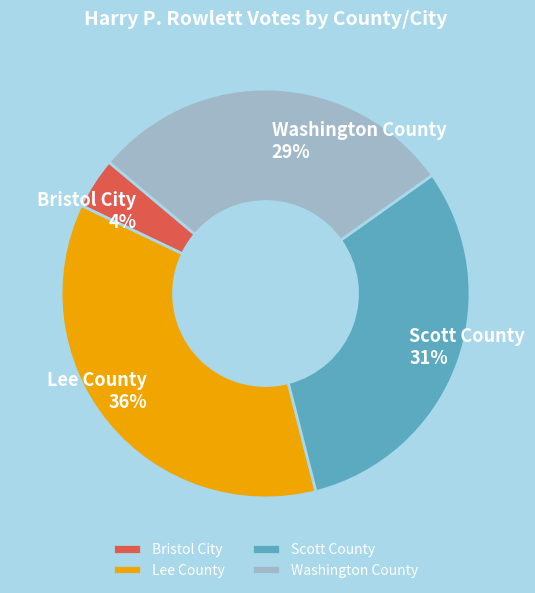

Does Bristol City account for over 50% of the chart?

No